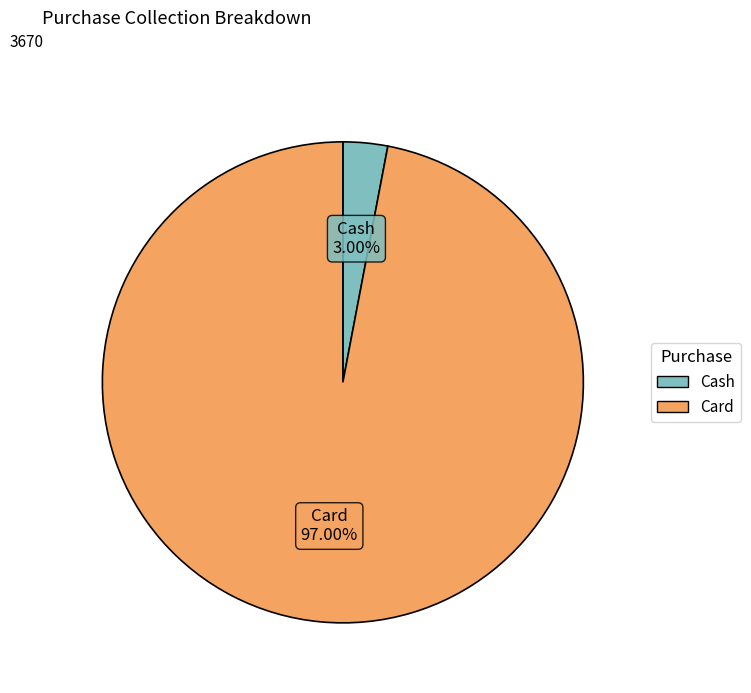

What percentage is the Card slice, to the nearest percent?

97%